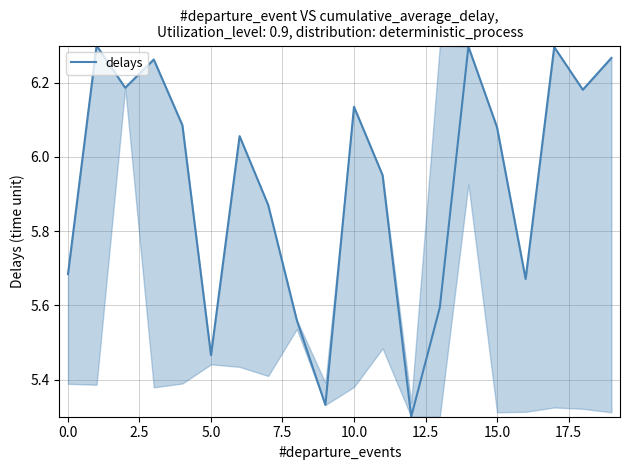

Is this an area chart (filled region under the line)?

No